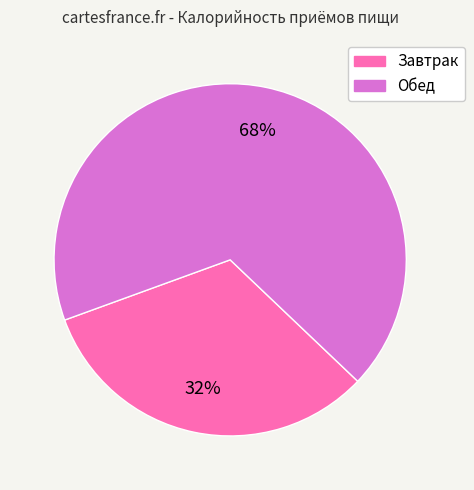

To the nearest percent, what is the average slice percentage?

50%